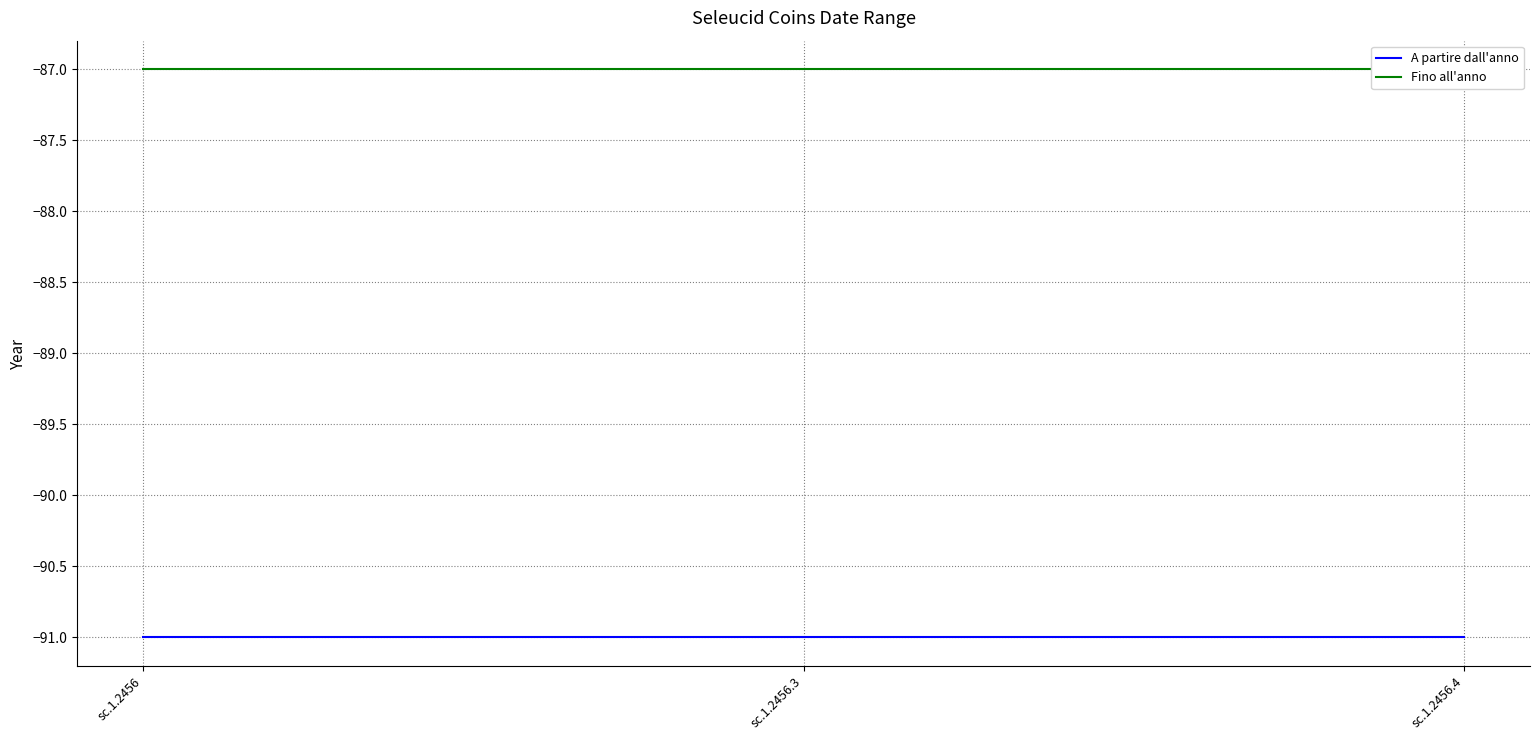

How many lines are shown in the chart?

2